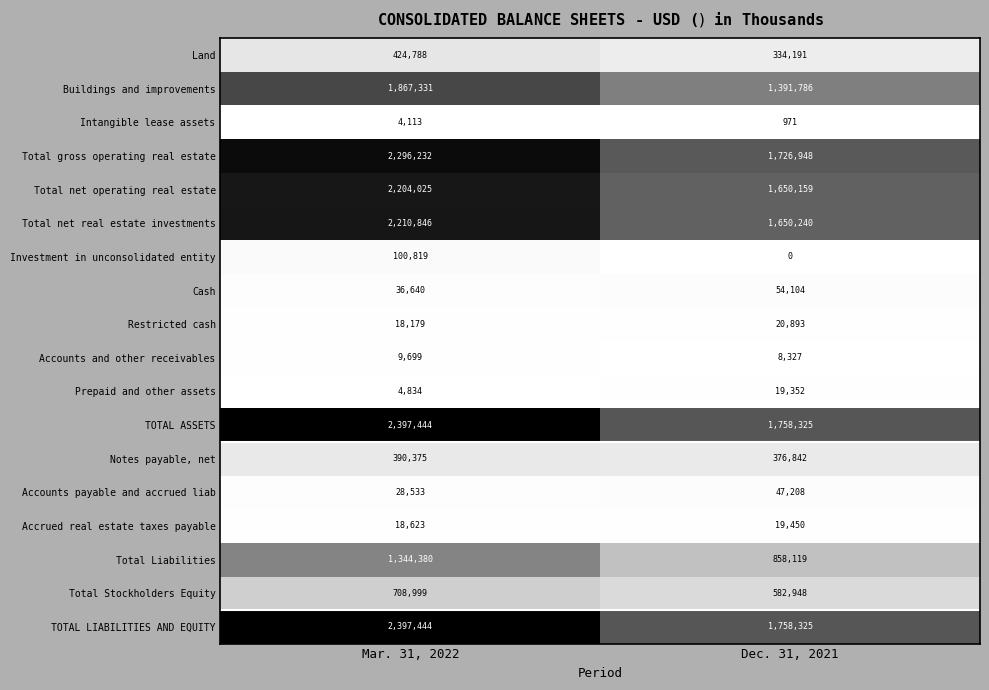

Read the Total gross operating real estate value at Dec. 31, 2021, to the nearest 100.

1726900